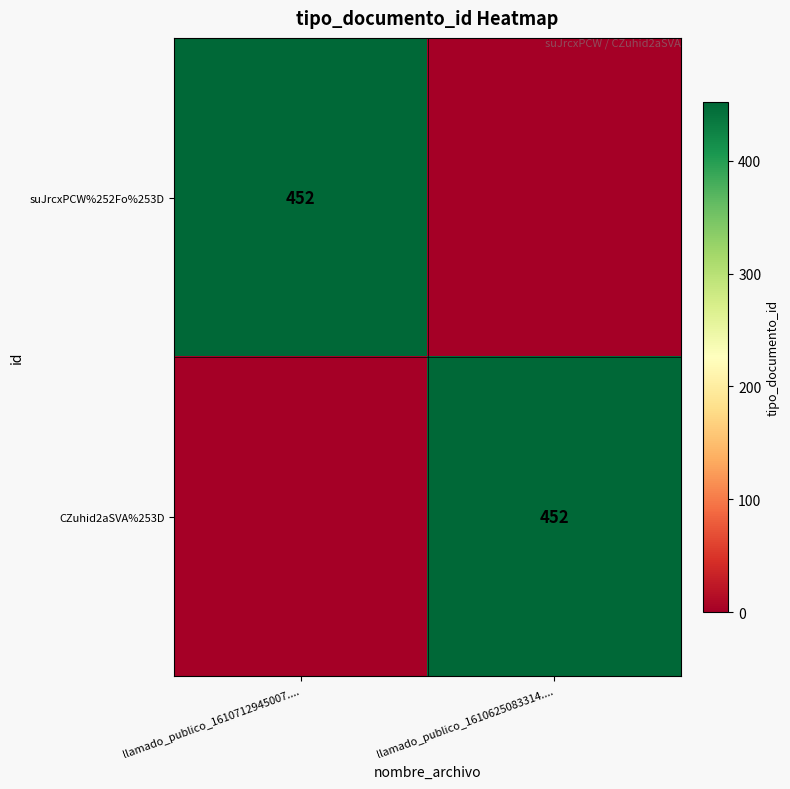

The value of suJrcxPCW%252Fo%253D at llamado_publico_1610712945007.... is 138. True or false?

False